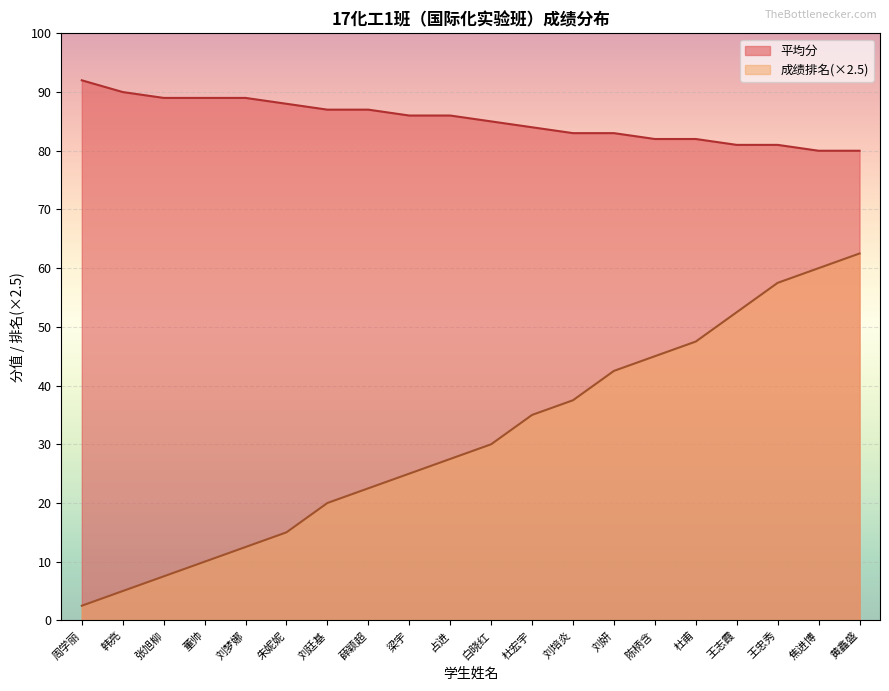

How many series are shown in this chart?

2